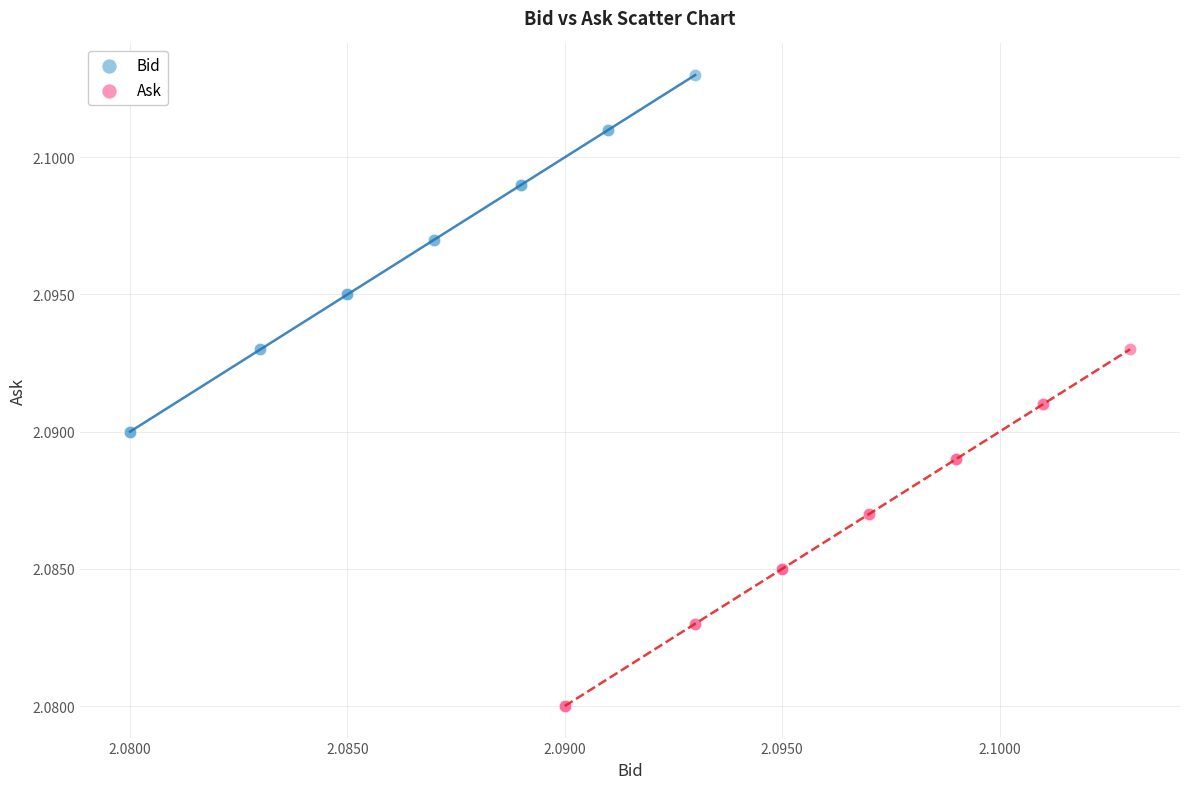

Which series contains the highest Y value?

Bid